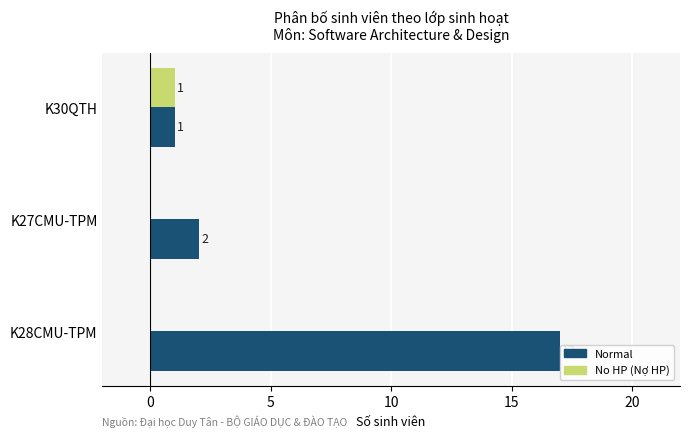

Which series has the largest total across all categories?

Normal